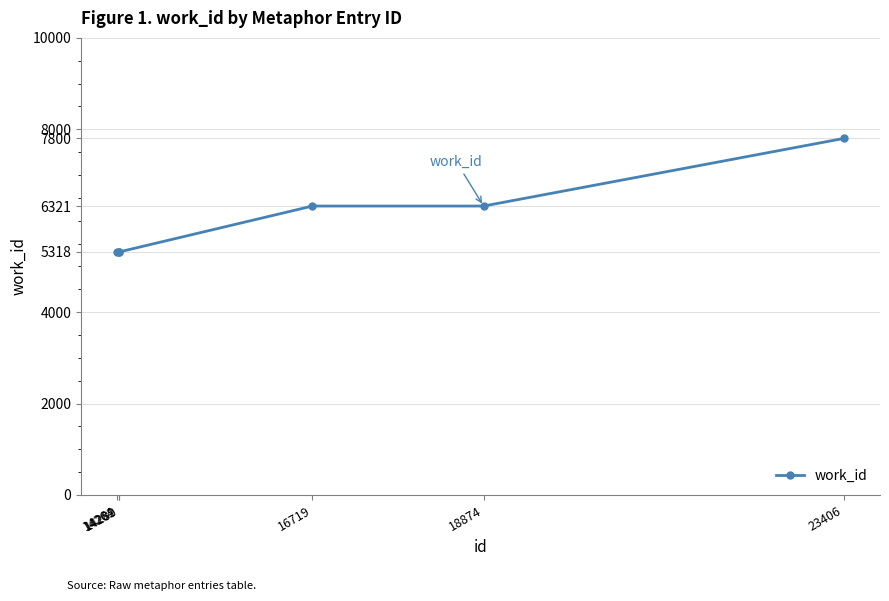

What is the maximum value shown in the chart?

7800